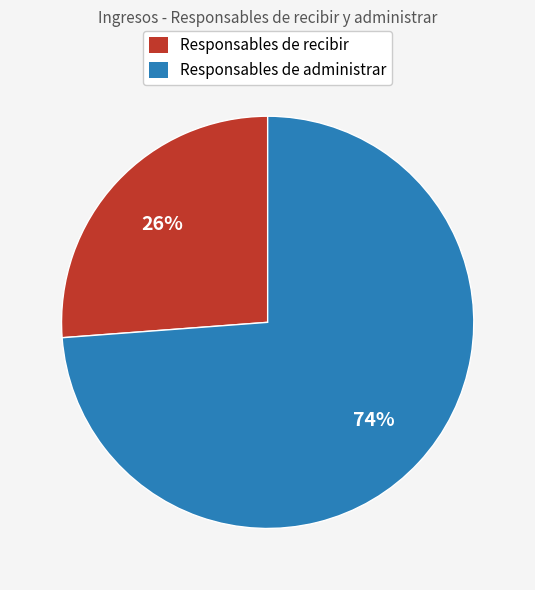

Is there a majority slice in this chart?

Yes